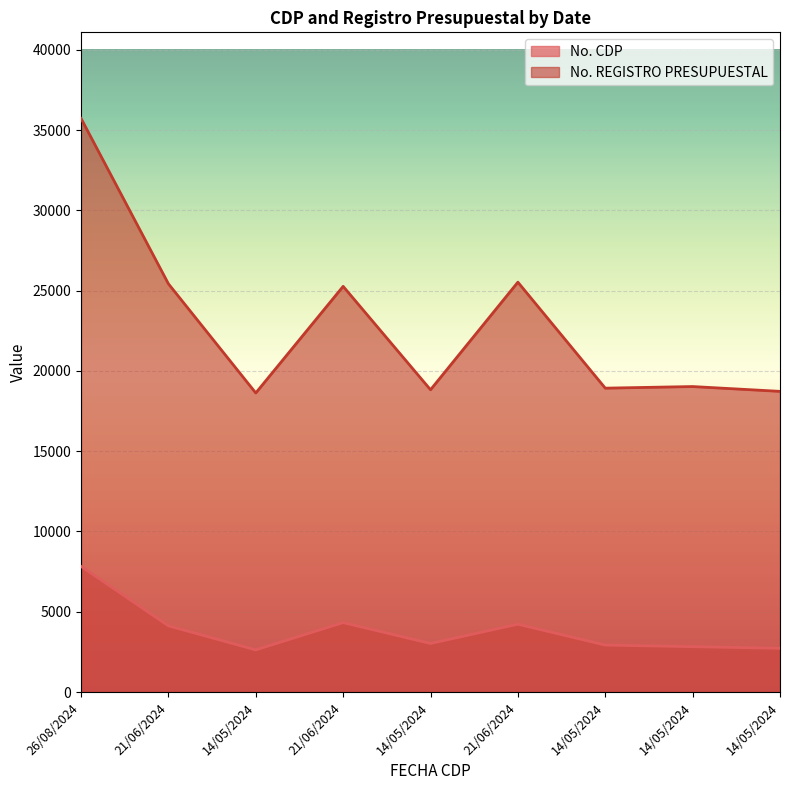

What are all the series names shown in the legend?

No. CDP, No. REGISTRO PRESUPUESTAL